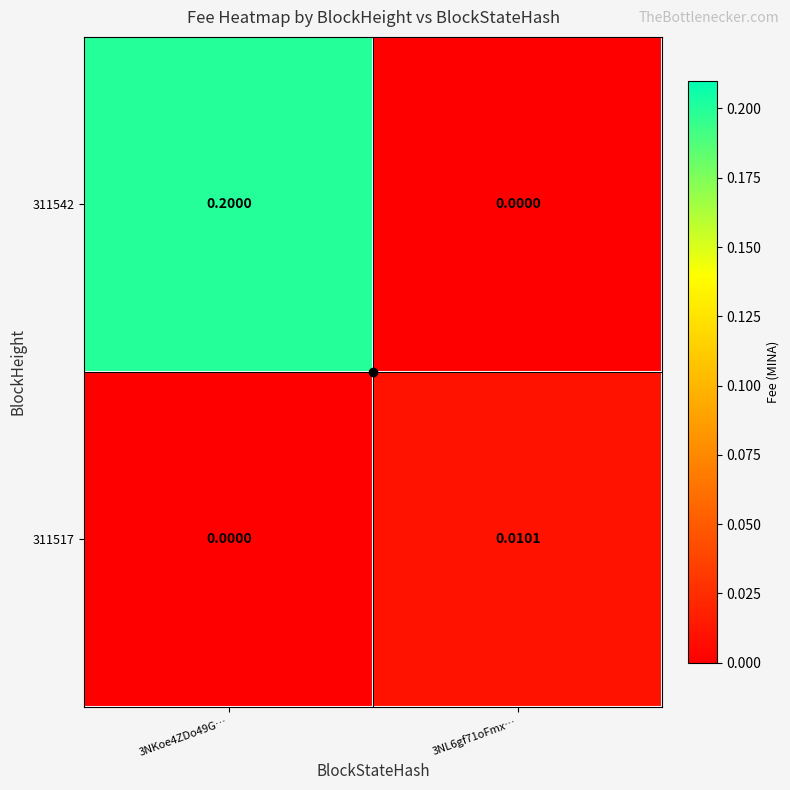

Is the value of 311542 at 3NL6gf71oFmx… greater than the value of 311517 at 3NL6gf71oFmx…?

No